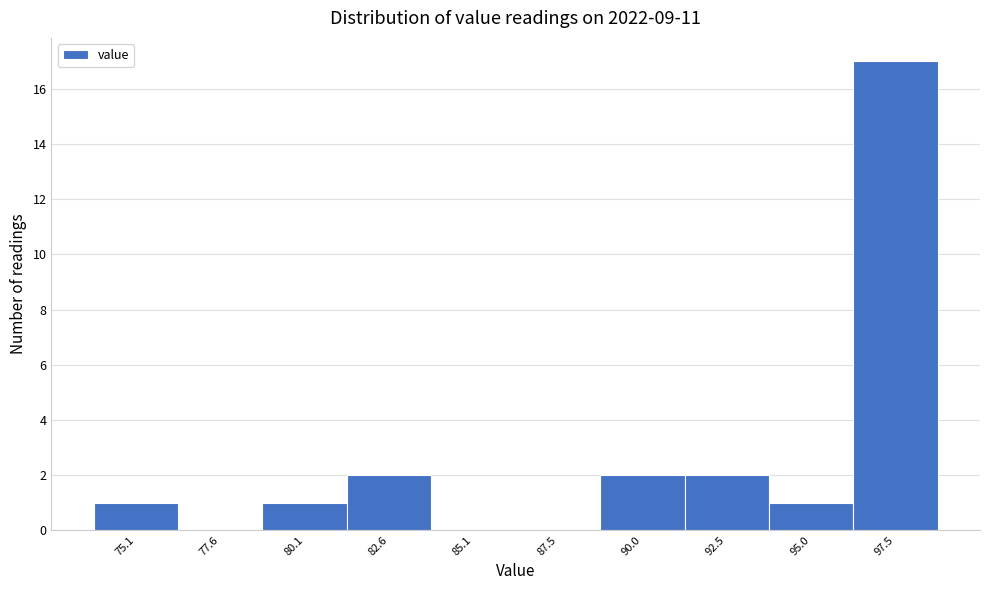

Reading left to right, list all the values displayed in this chart.

75.1=1	77.6=0	80.1=1	82.6=2	85.1=0	87.5=0	90.0=2	92.5=2	95.0=1	97.5=17